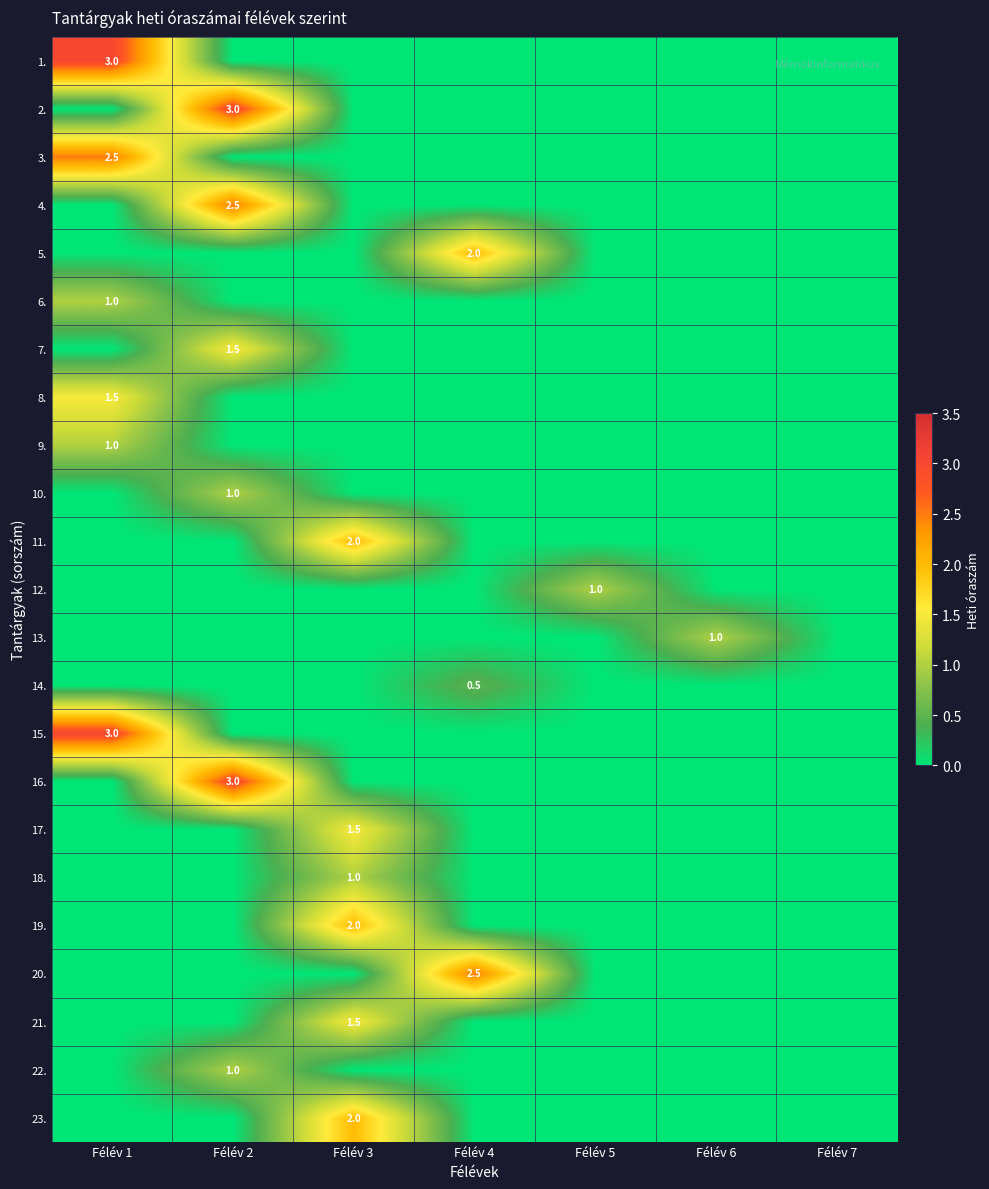

At which label is 9. closest to 0?

Félév 2